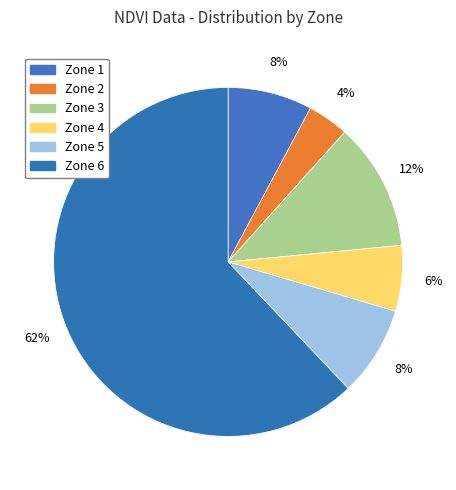

What is the total percentage of Zone 3 and Zone 1?

19.7%